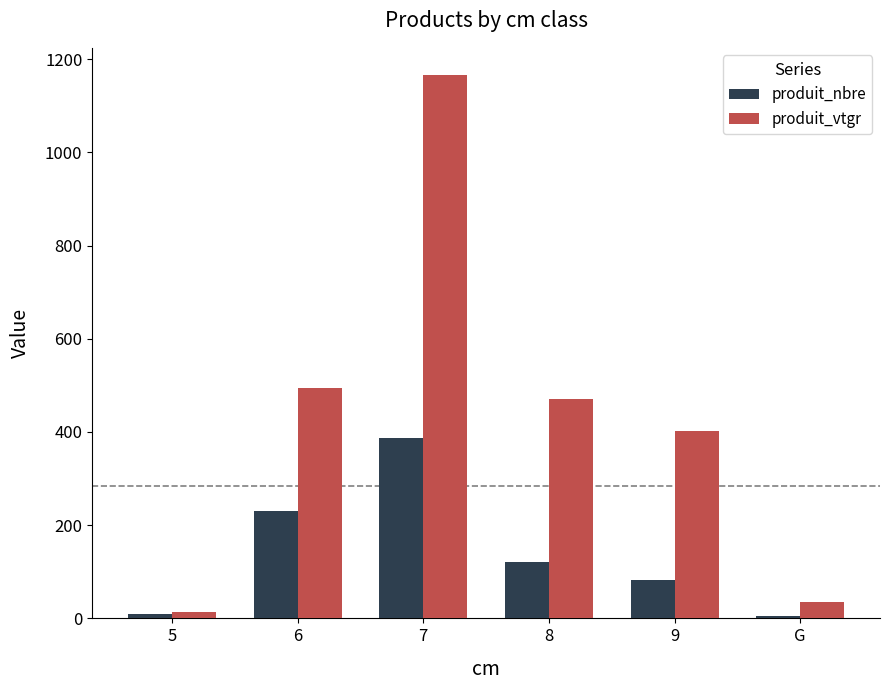

Is the value of produit_vtgr at 9 greater than the value of produit_nbre at 5?

Yes